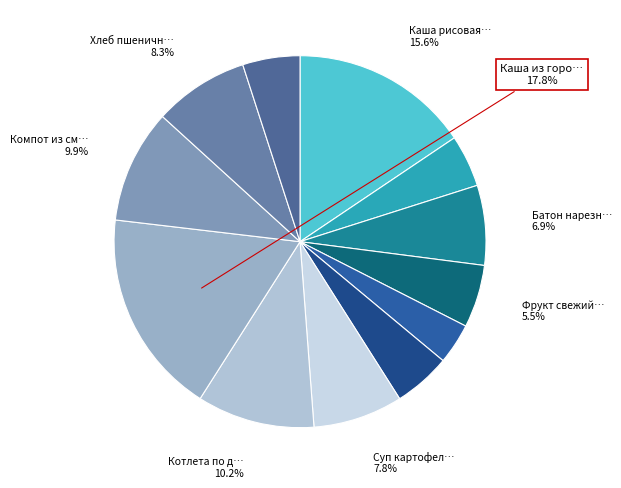

Does any single category account for the majority?

No